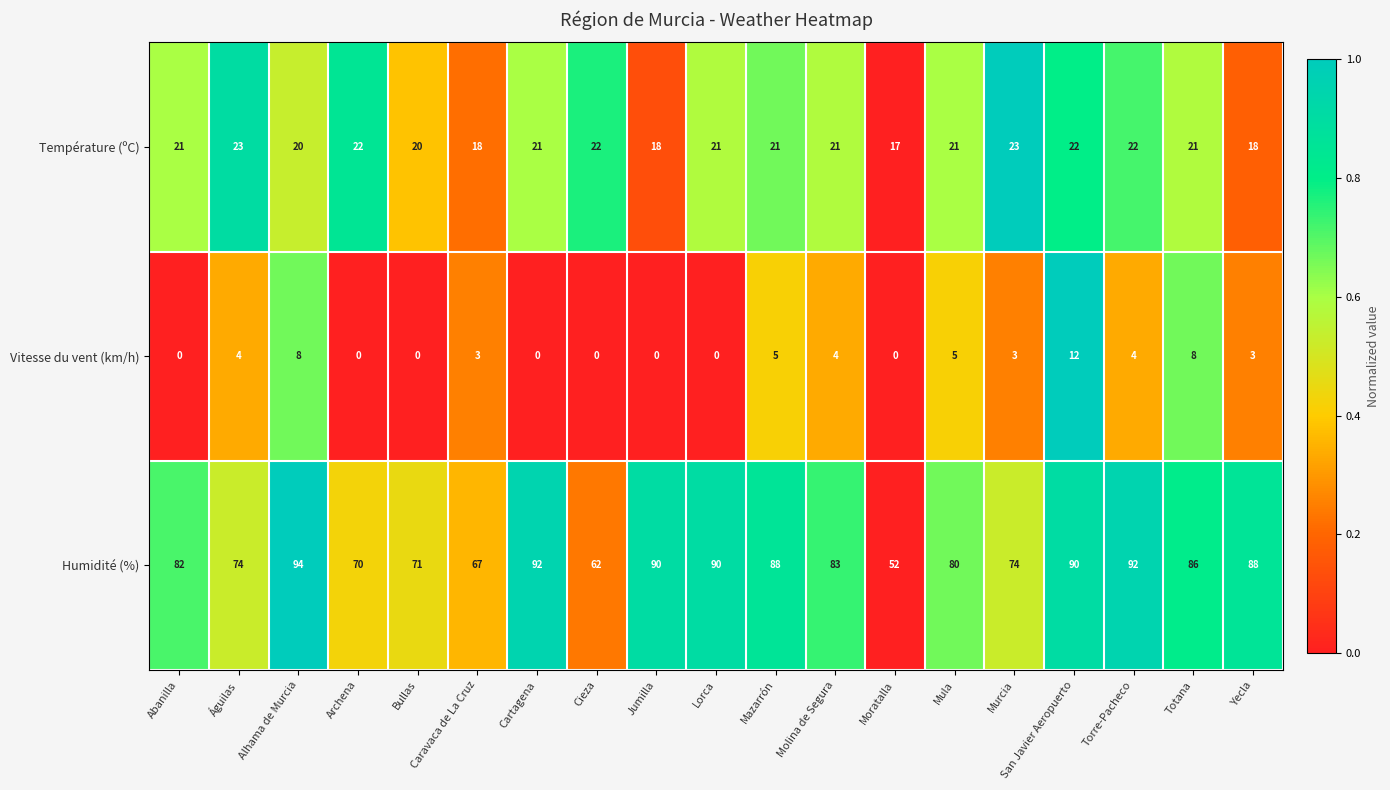

What is the average value of the Vitesse du vent (km/h) series?

3